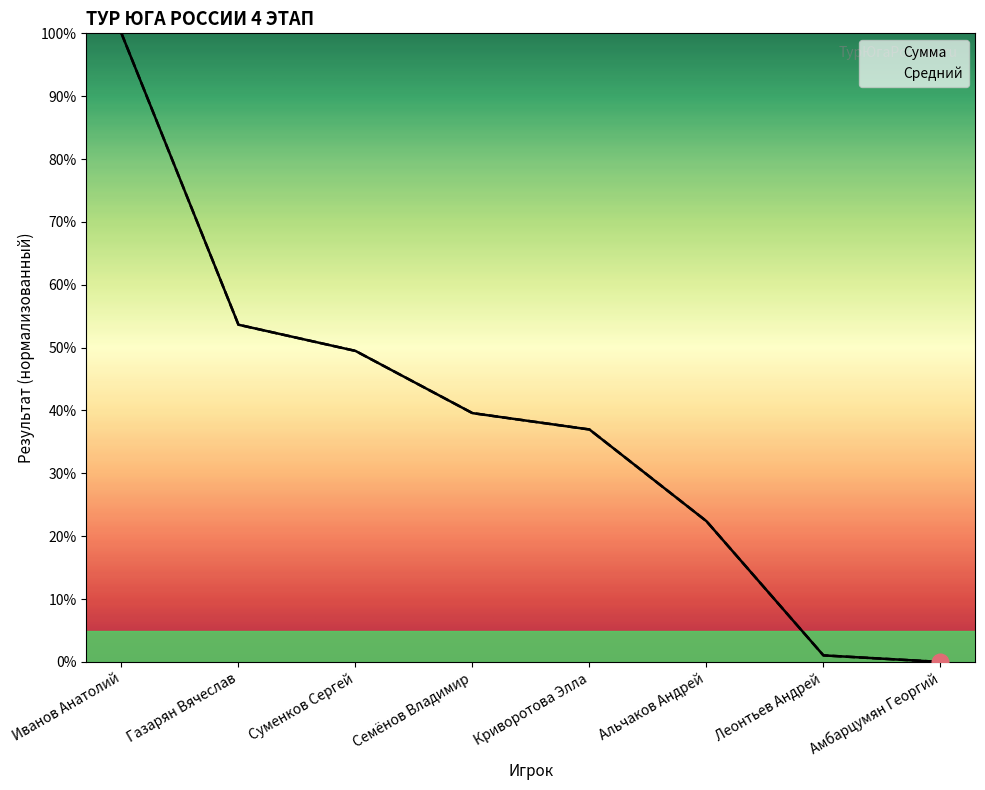

Is it true that Средний equals 70.5 at Газарян Вячеслав?

False